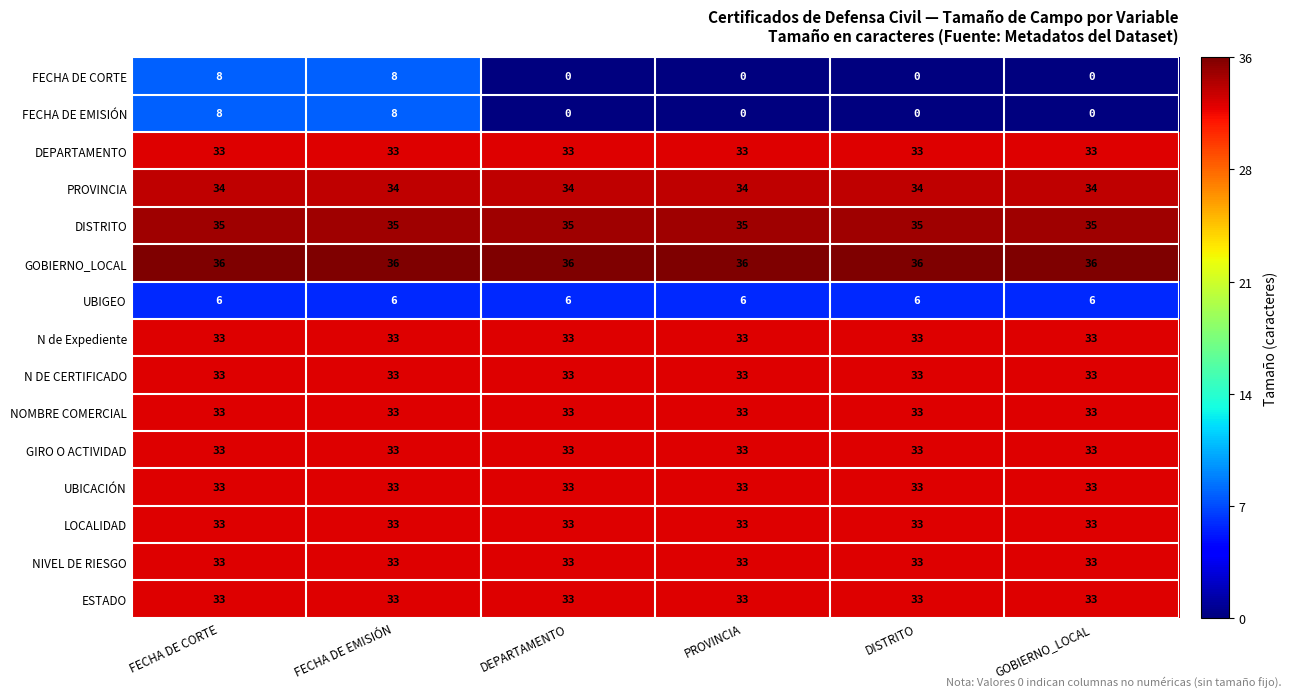

What is the total value across all series at PROVINCIA?

408